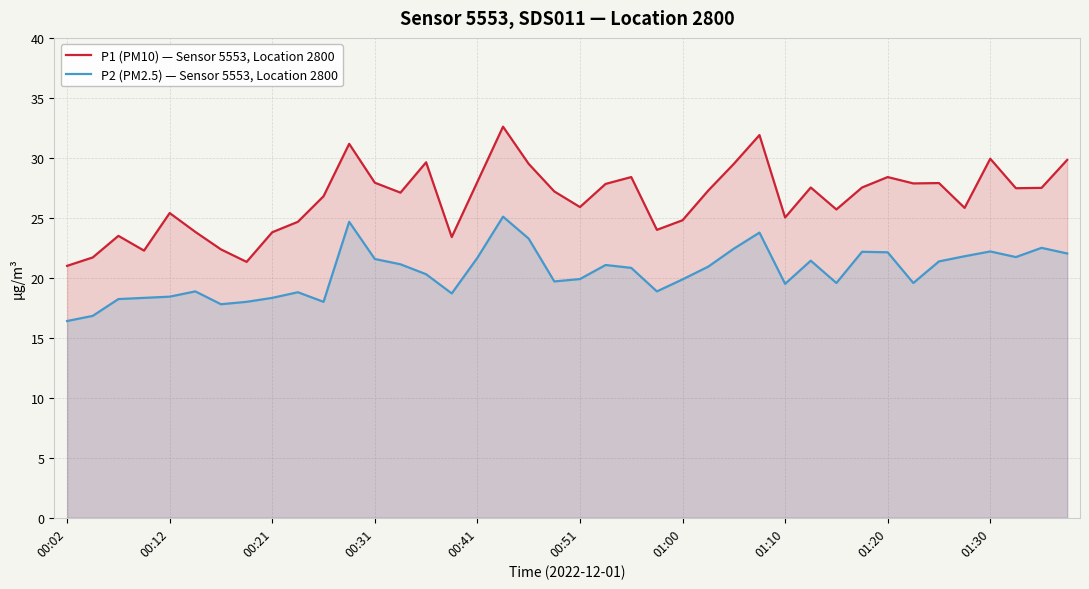

What is the sum of the P2 (PM2.5) — Sensor 5553, Location 2800 values at 17 and 21?

46.2